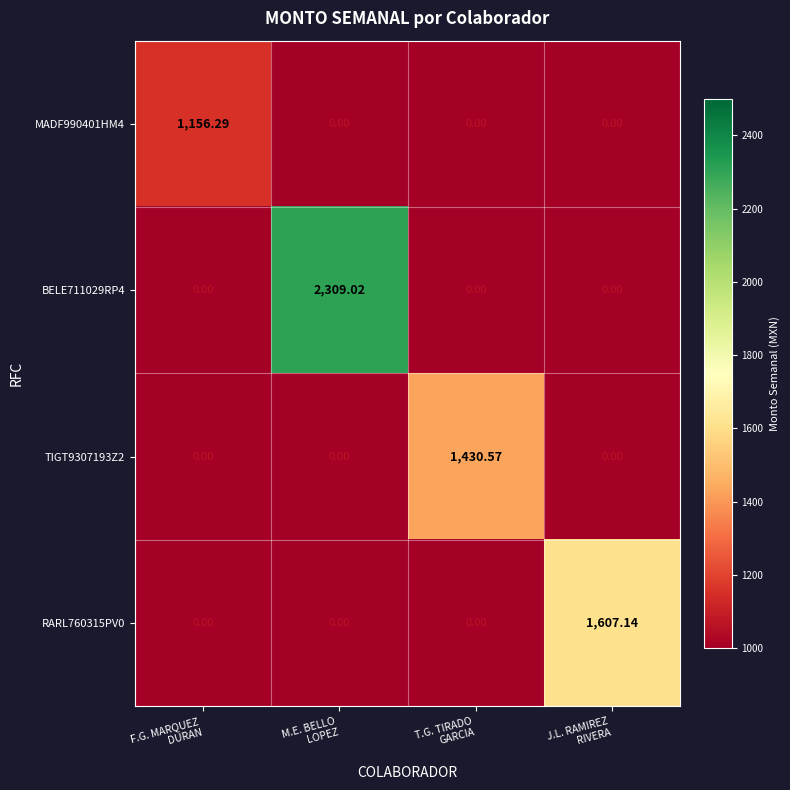

How many values in the RARL760315PV0 series exceed 0?

1